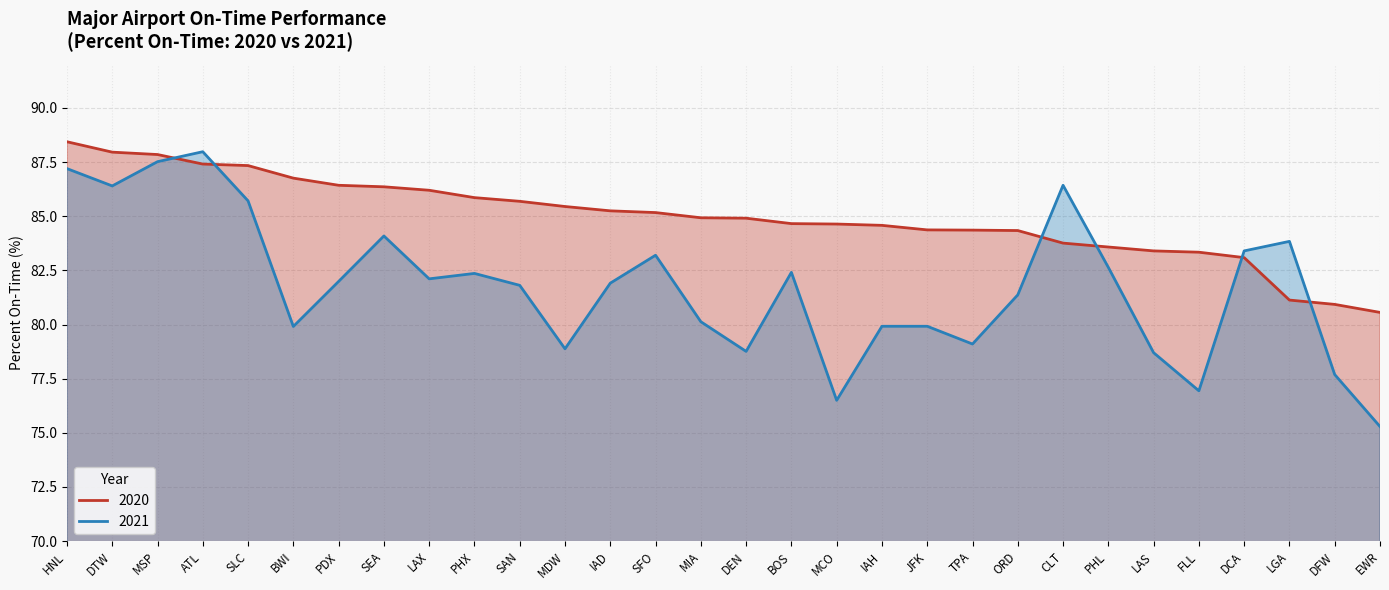

True or false: 2021 and 2020 cross at least once.

True